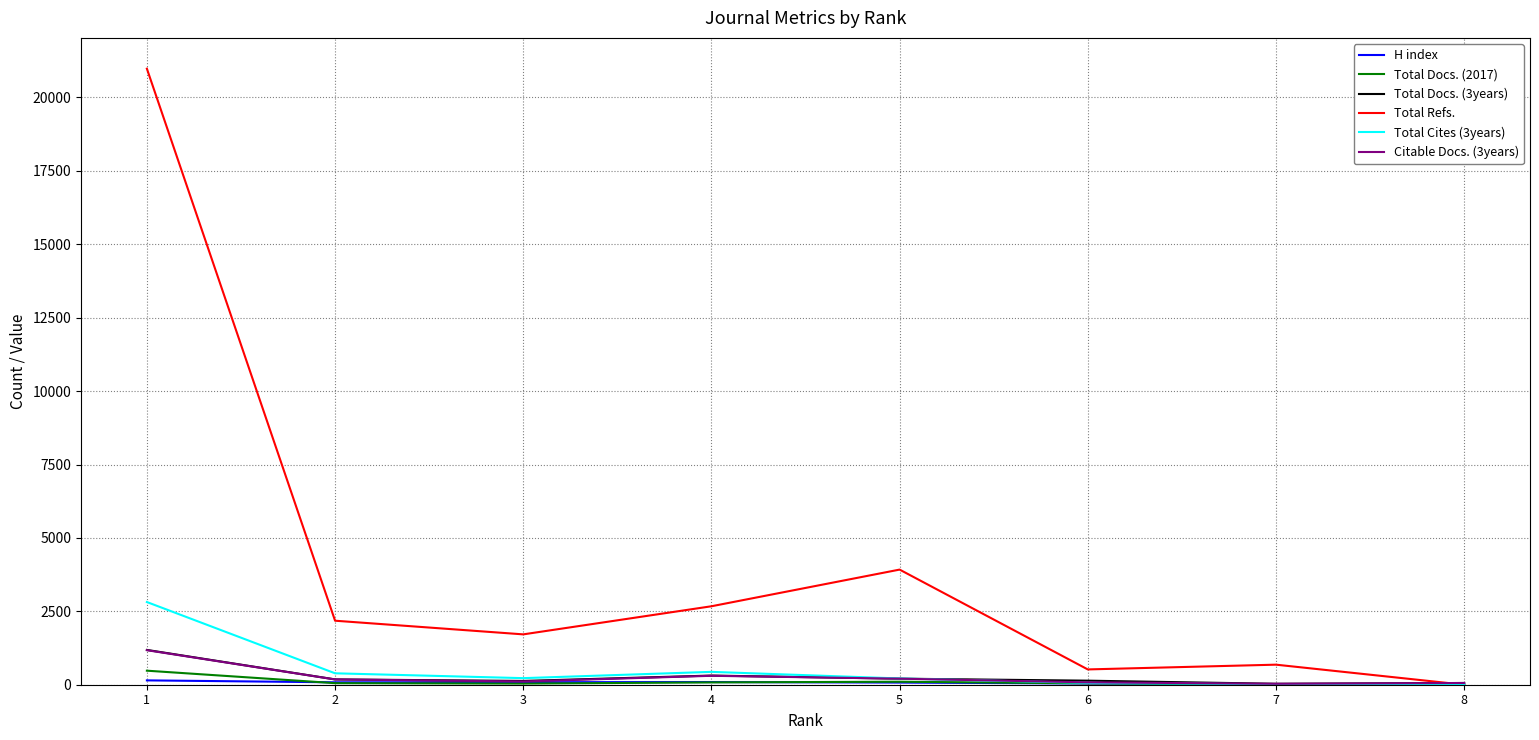

Which series has the largest total across all categories?

Total Refs.